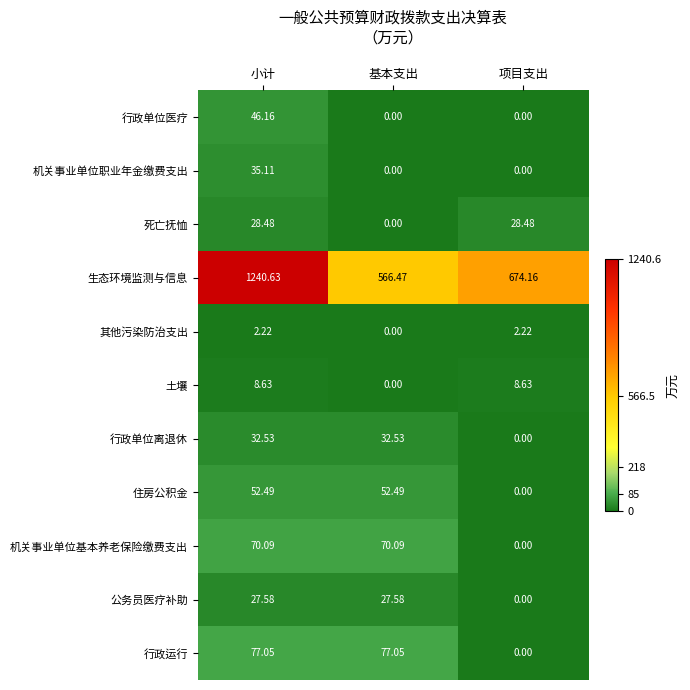

Which series has the largest range (max minus min)?

生态环境监测与信息